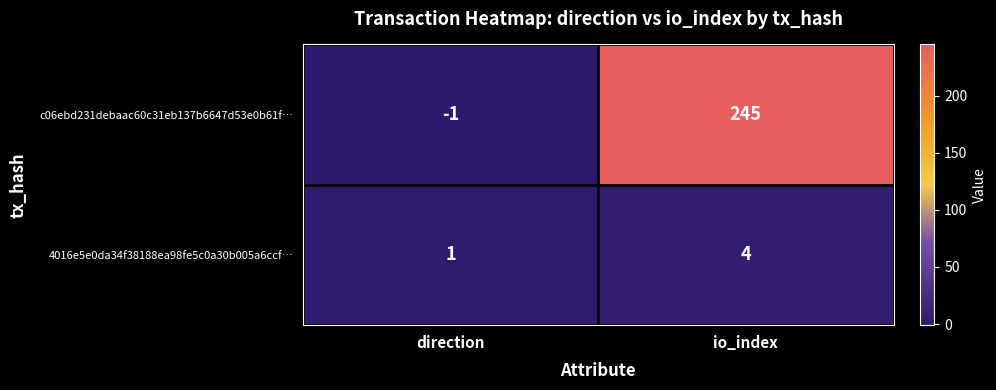

What is the difference between the highest and lowest values at io_index?

241